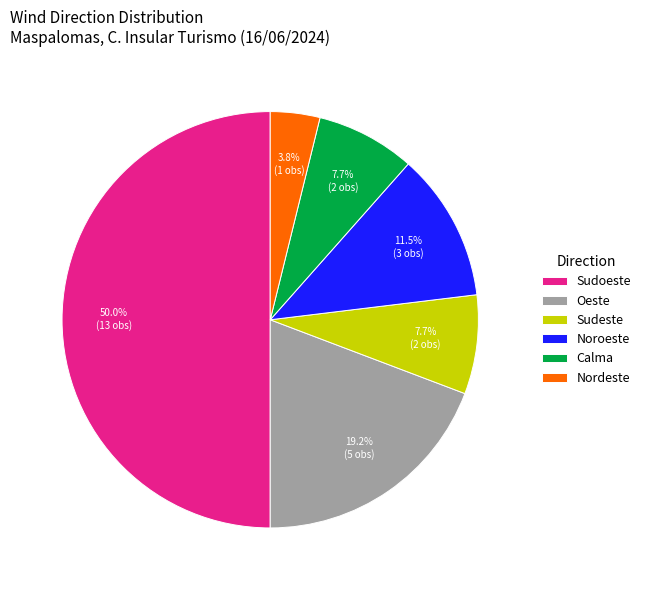

The Sudeste slice represents 8% of the pie. True or false?

True